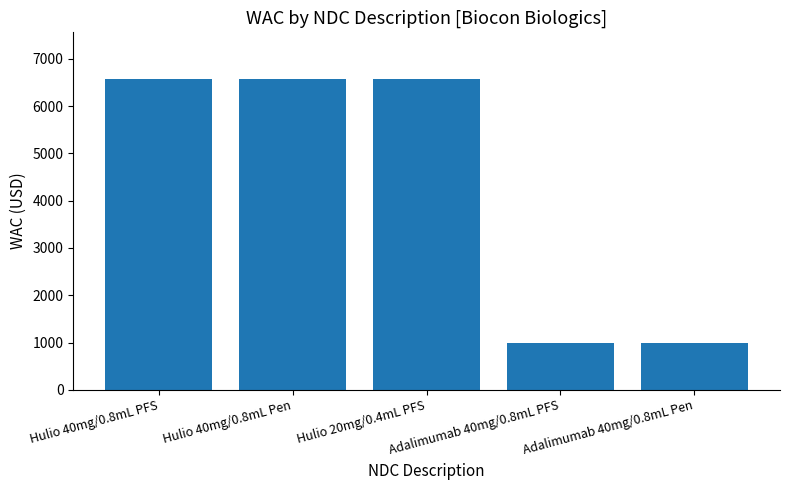

Are the bars horizontal?

No